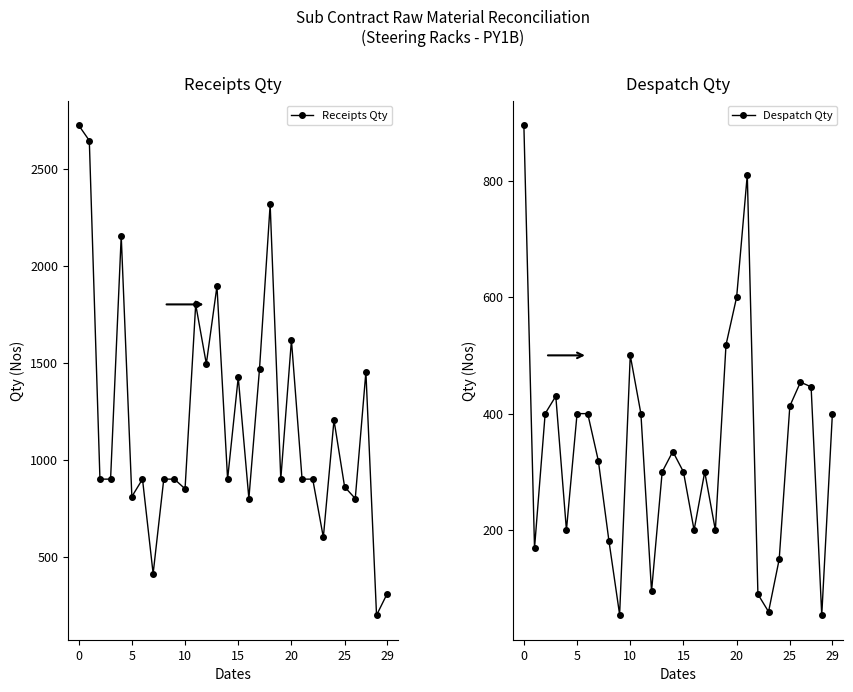

True or false: Despatch Qty has a value of 85 at 17.

False